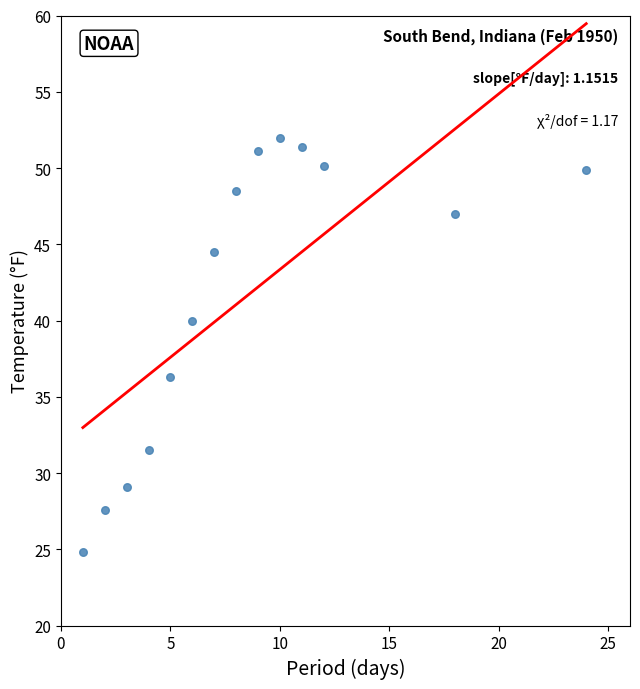

What is the range of X values (max minus min)?

23.0